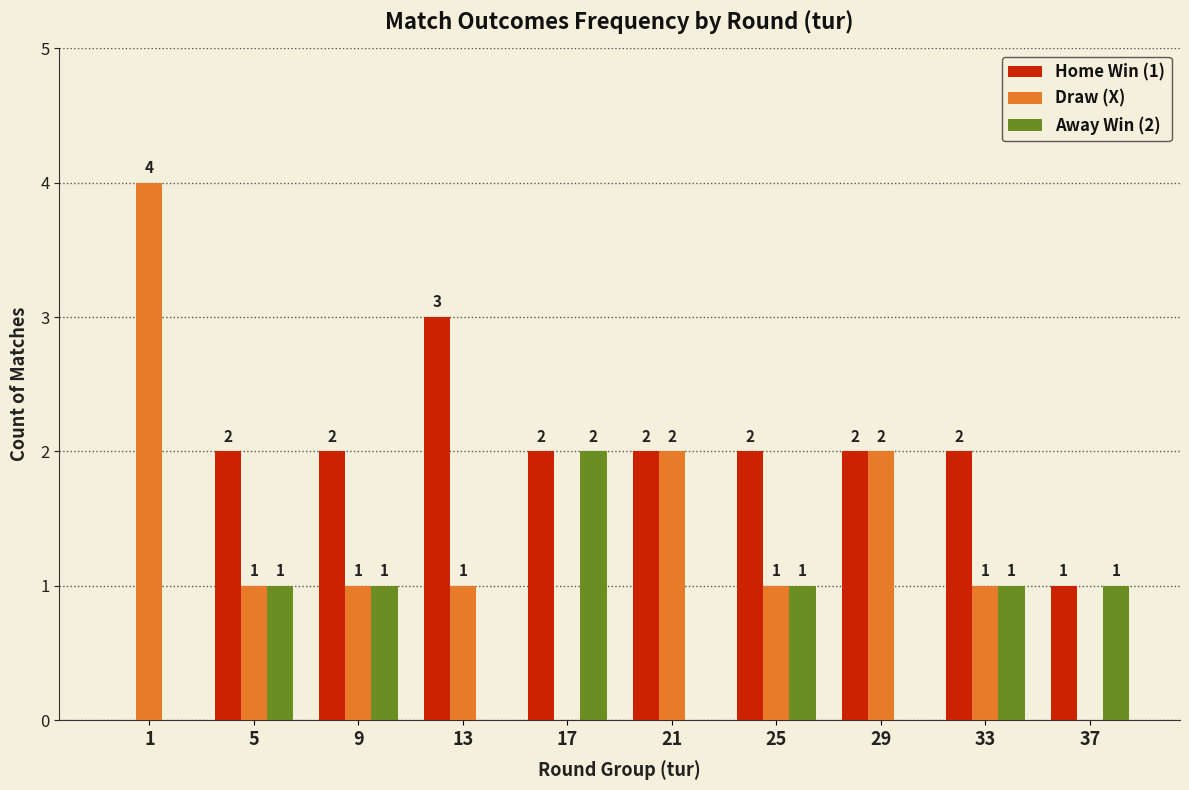

Reading right to left, transcribe all the data shown in this chart.

Home Win (1): 37=1	33=2	29=2	25=2	21=2	17=2	13=3	9=2	5=2	1=0
Draw (X): 37=0	33=1	29=2	25=1	21=2	17=0	13=1	9=1	5=1	1=4
Away Win (2): 37=1	33=1	29=0	25=1	21=0	17=2	13=0	9=1	5=1	1=0